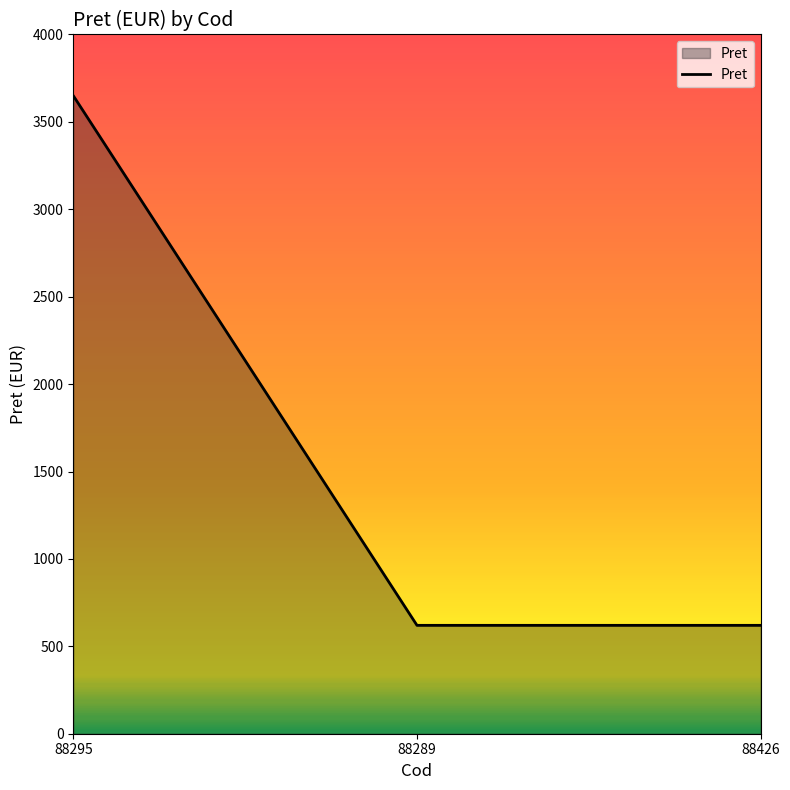

Reading left to right, transcribe all the data shown in this chart.

3650	620	620